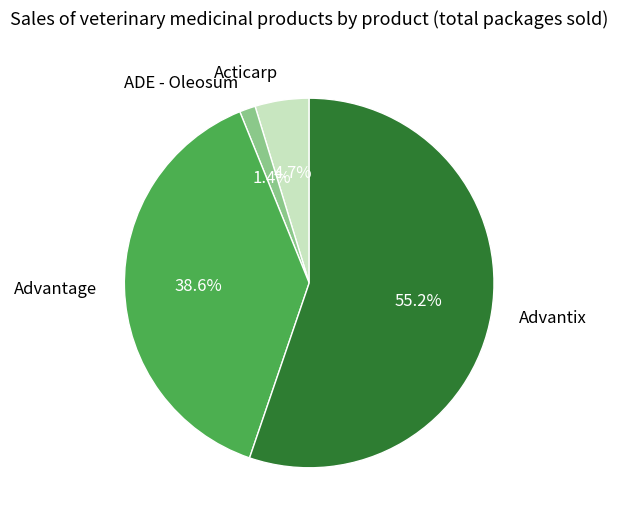

Which category has the smallest portion of the pie?

ADE - Oleosum